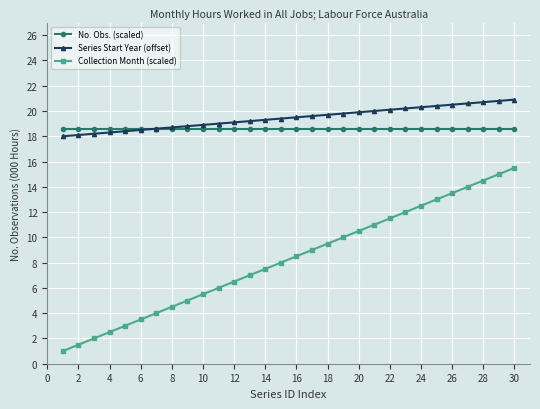

What is the value of the Collection Month (scaled) point at the 23rd from the left?

12.0